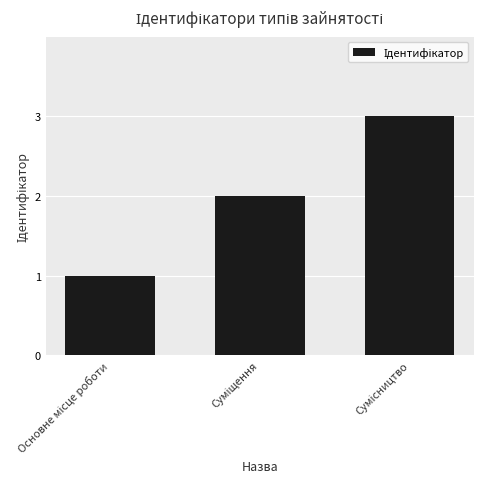

What is the maximum value shown in the chart?

3